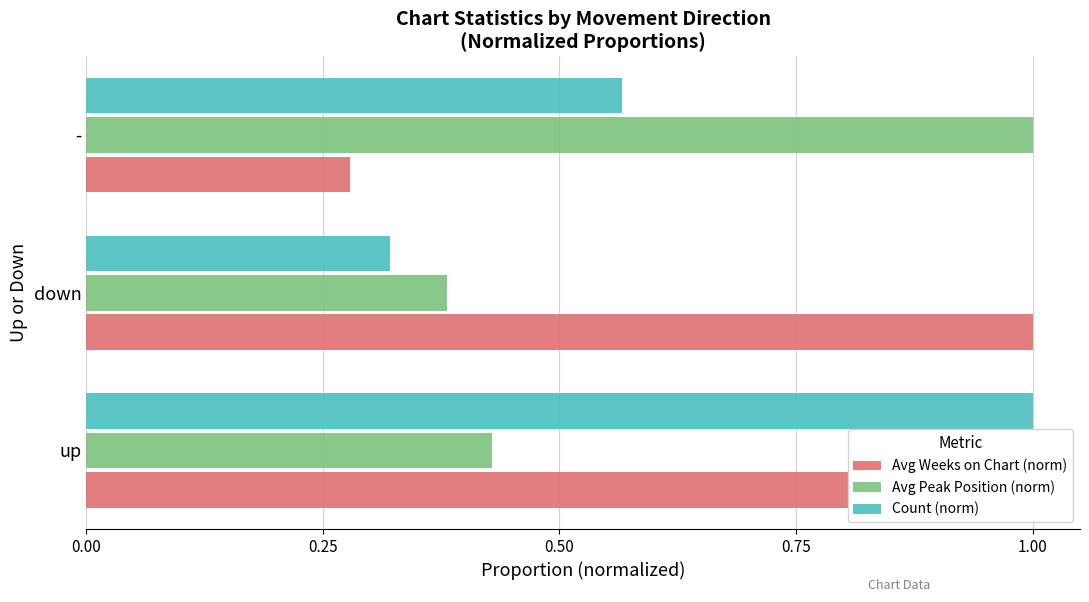

What is the greatest value displayed?

1.0